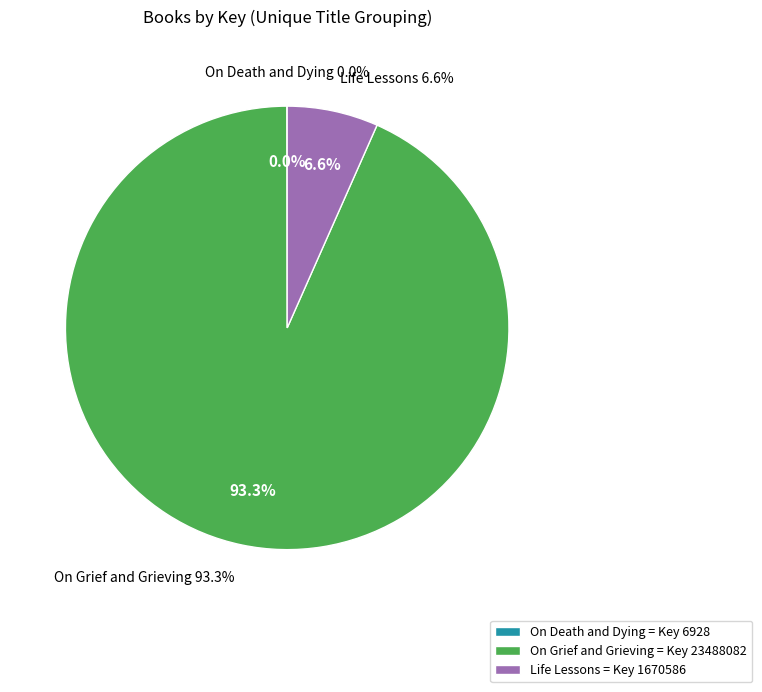

Rank the categories by value from highest to lowest.

On Grief and Grieving, Life Lessons, On Death and Dying